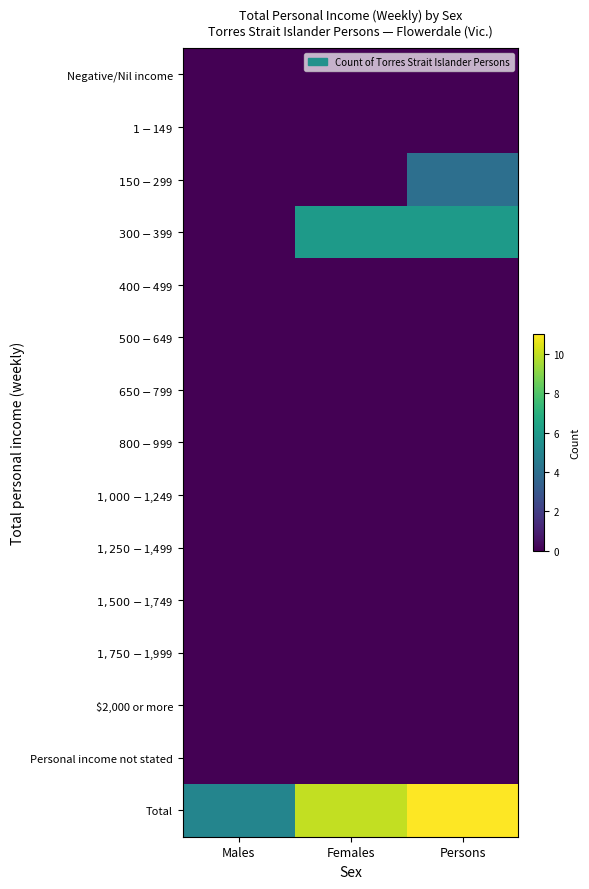

Which series has the largest total across all categories?

Total